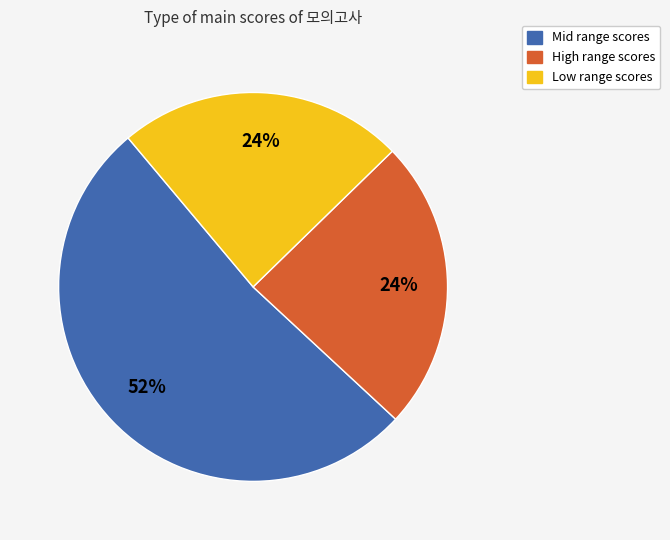

To the nearest percent, what is the average slice percentage?

33%